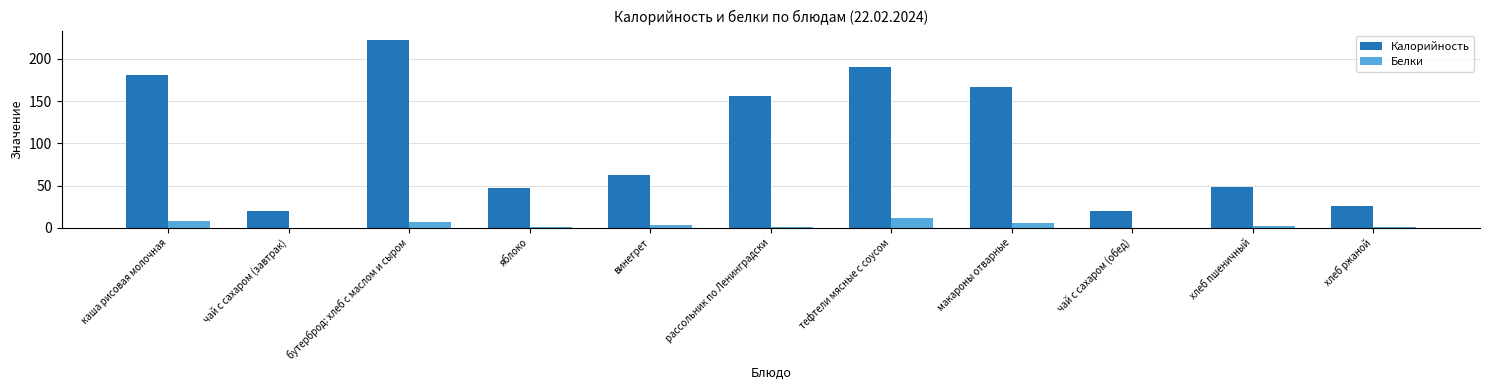

How many groups of bars are there?

11